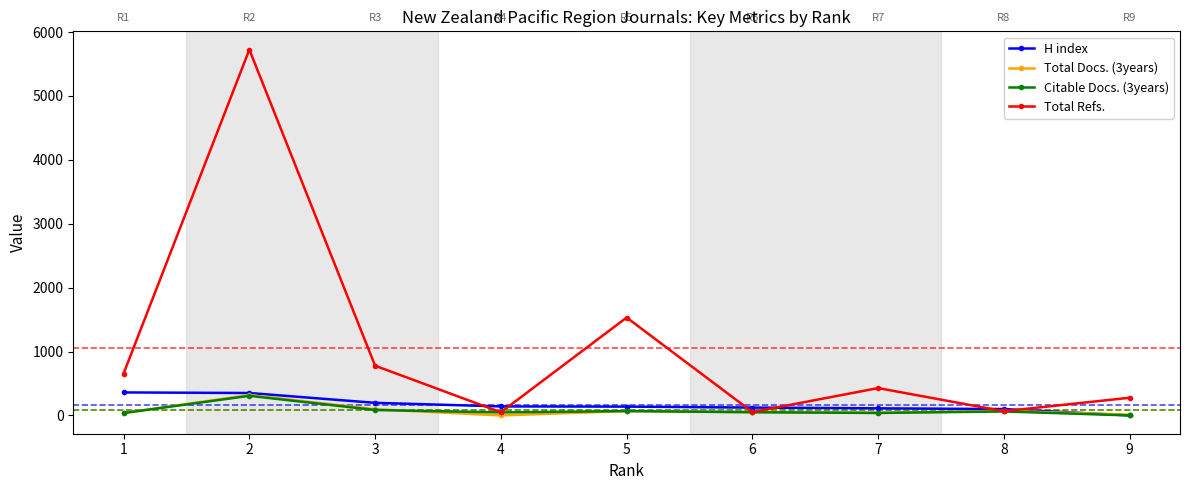

The value of Citable Docs. (3years) at 9 is 0. True or false?

True